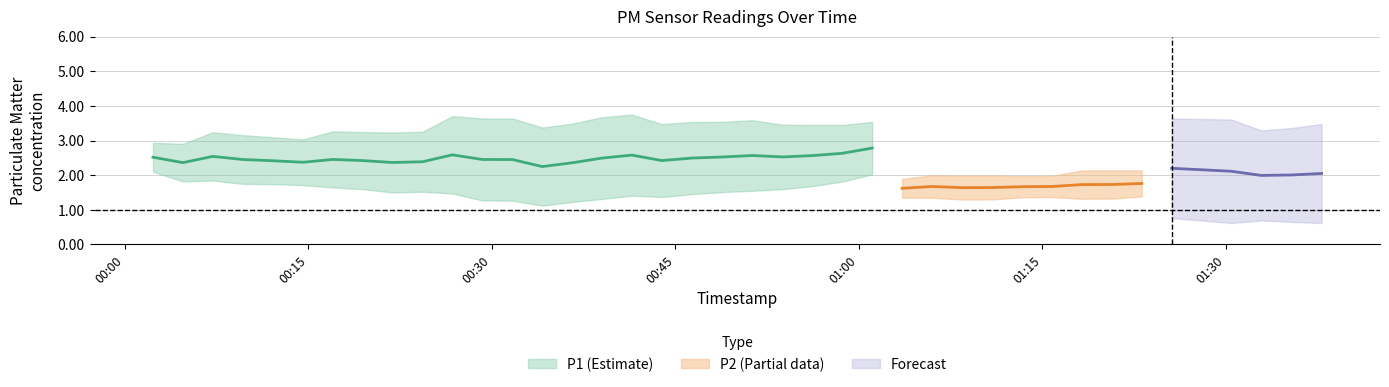

Is this an area chart (filled region under the line)?

No